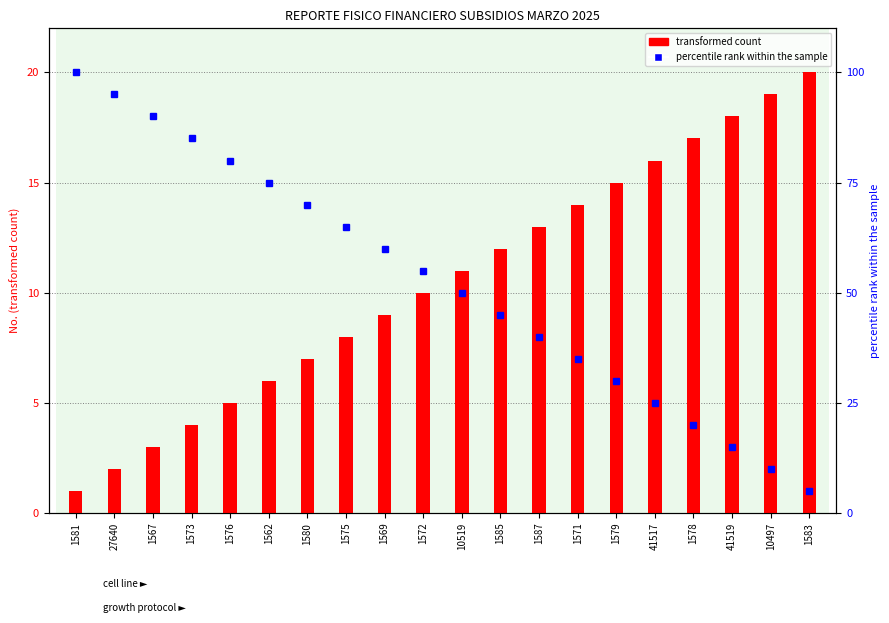

What are all the series names shown in the legend?

transformed count, percentile rank within the sample